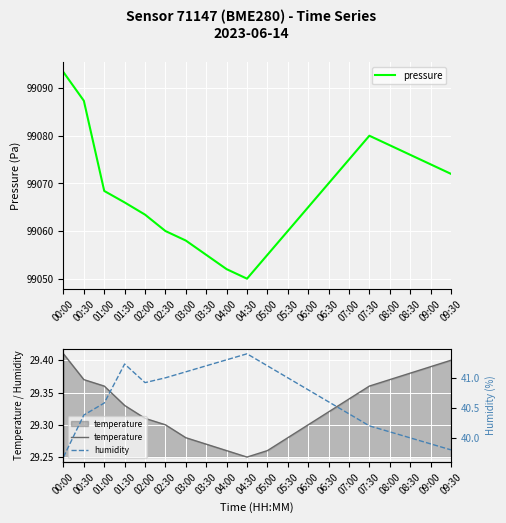

List the labels in order of humidity value, largest first.

04:30, 04:00, 01:30, 03:30, 05:00, 03:00, 02:30, 05:30, 02:00, 06:00, 06:30, 01:00, 07:00, 00:30, 07:30, 08:00, 08:30, 09:00, 09:30, 00:00